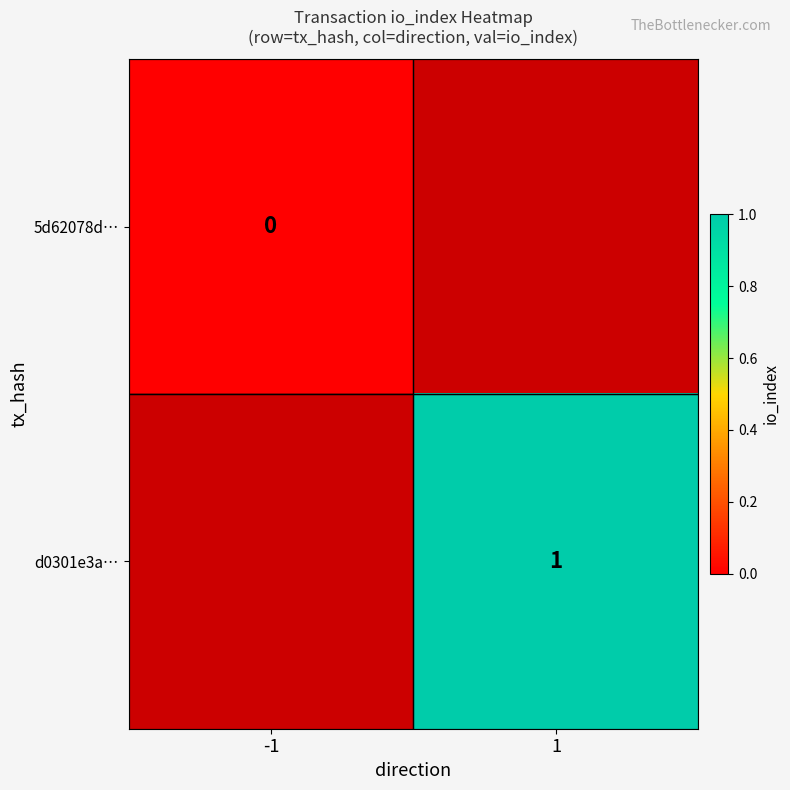

The d0301e3a… series shows 1 at 1. True or false?

True